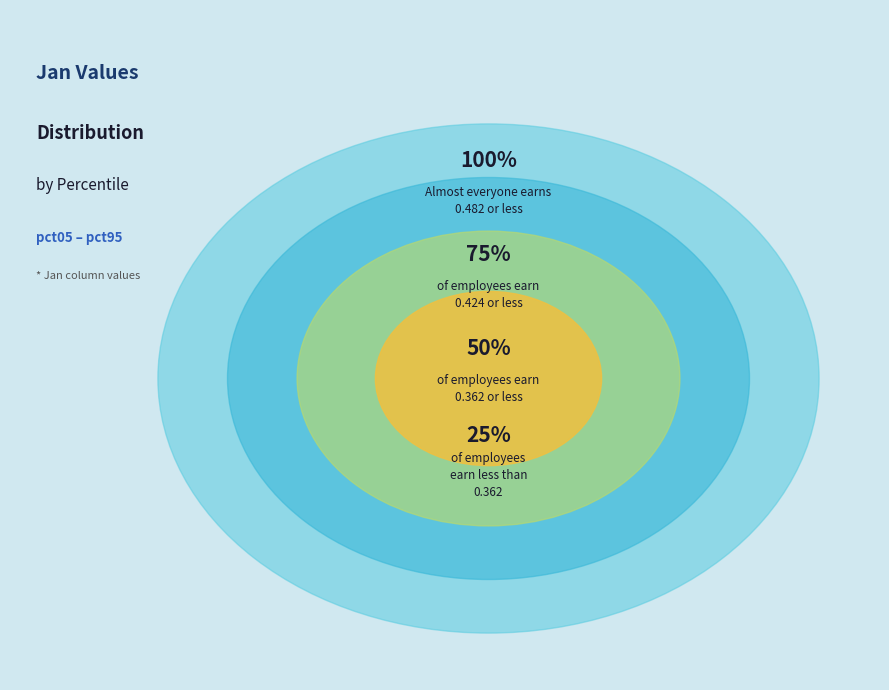

To the nearest percent, what is the combined percentage of pct45 and pct75?

20%